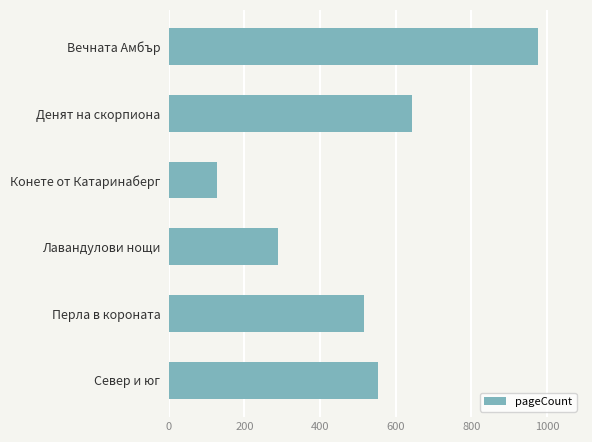

What is the average value?

517